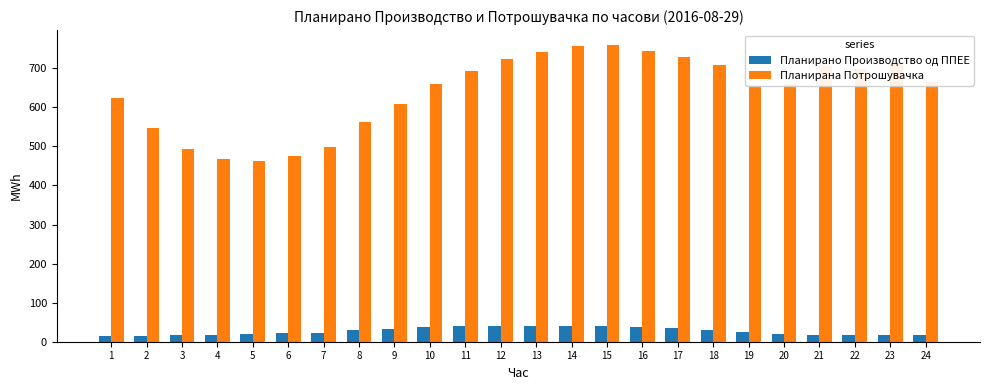

What is the minimum value shown in the chart?

15.6